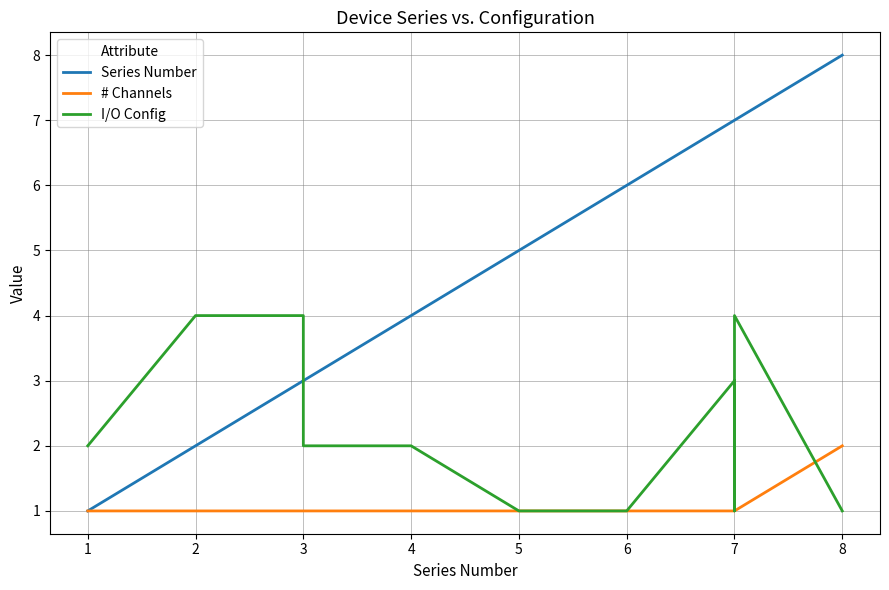

What is the value of the I/O Config point at the 12th from the left?

1